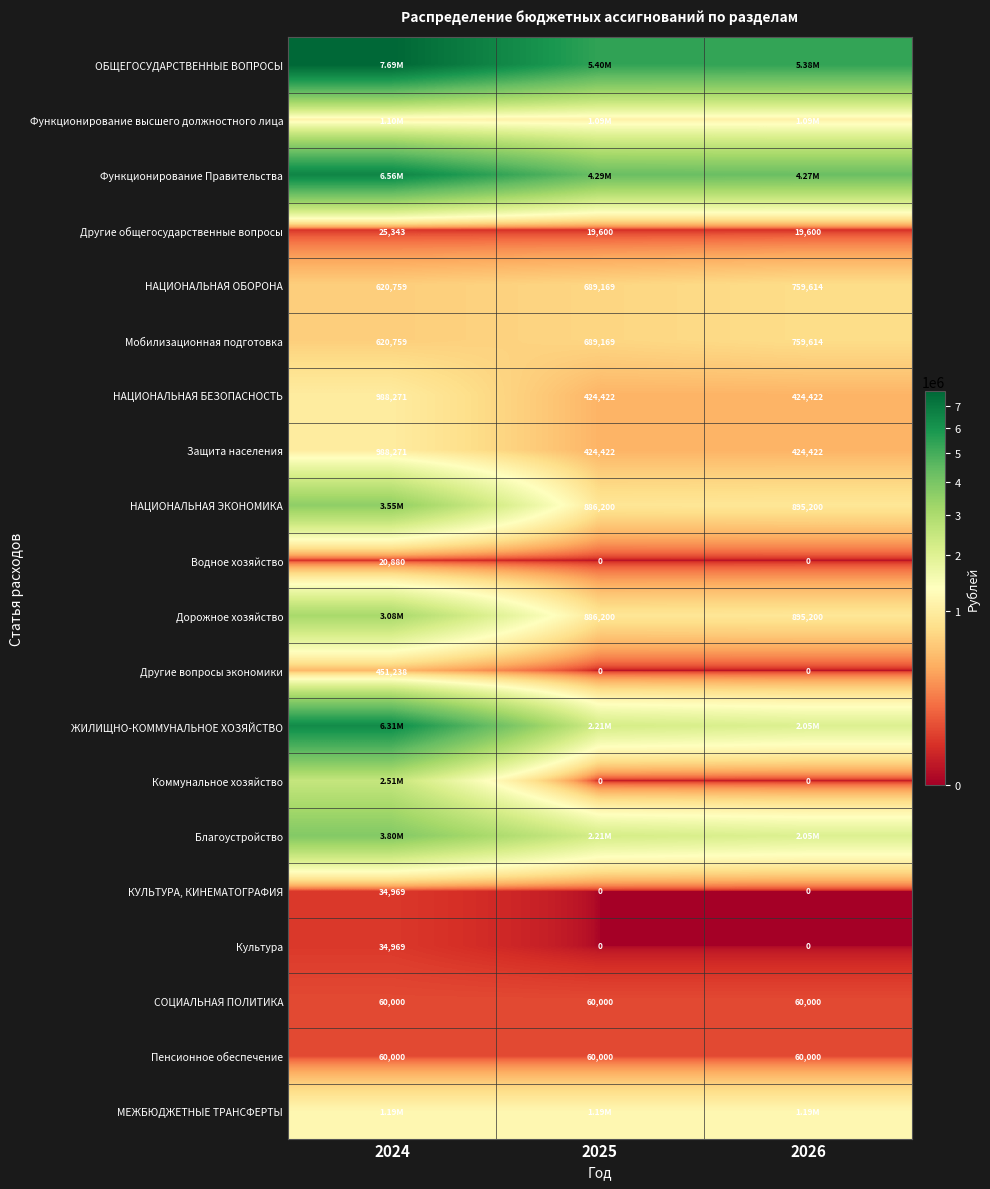

How many data points in НАЦИОНАЛЬНАЯ ОБОРОНА are less than 689169?

1